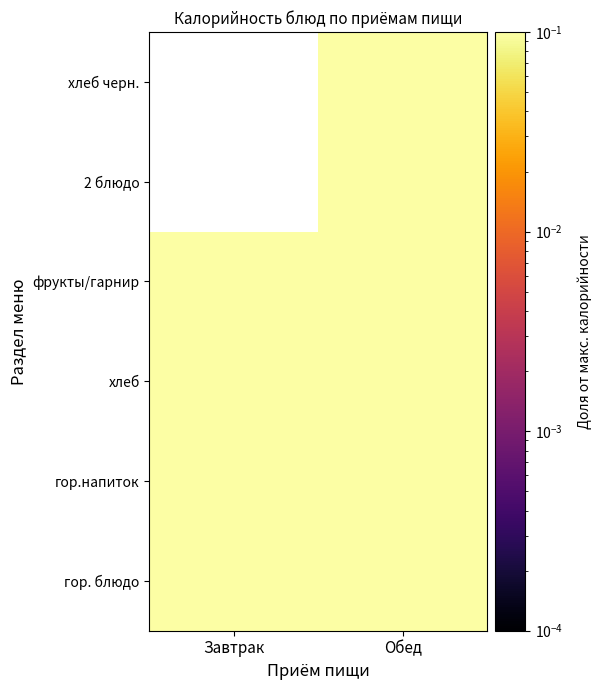

True or false: гор.напиток has a value of 0.3 at Обед.

True